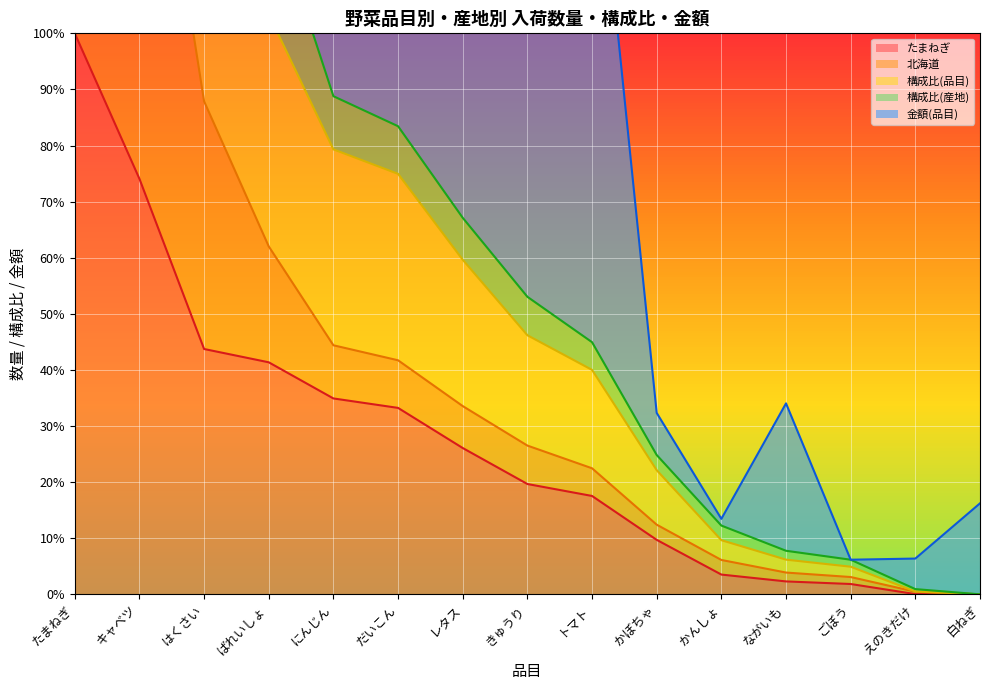

True or false: たまねぎ and 北海道 cross at least once.

False